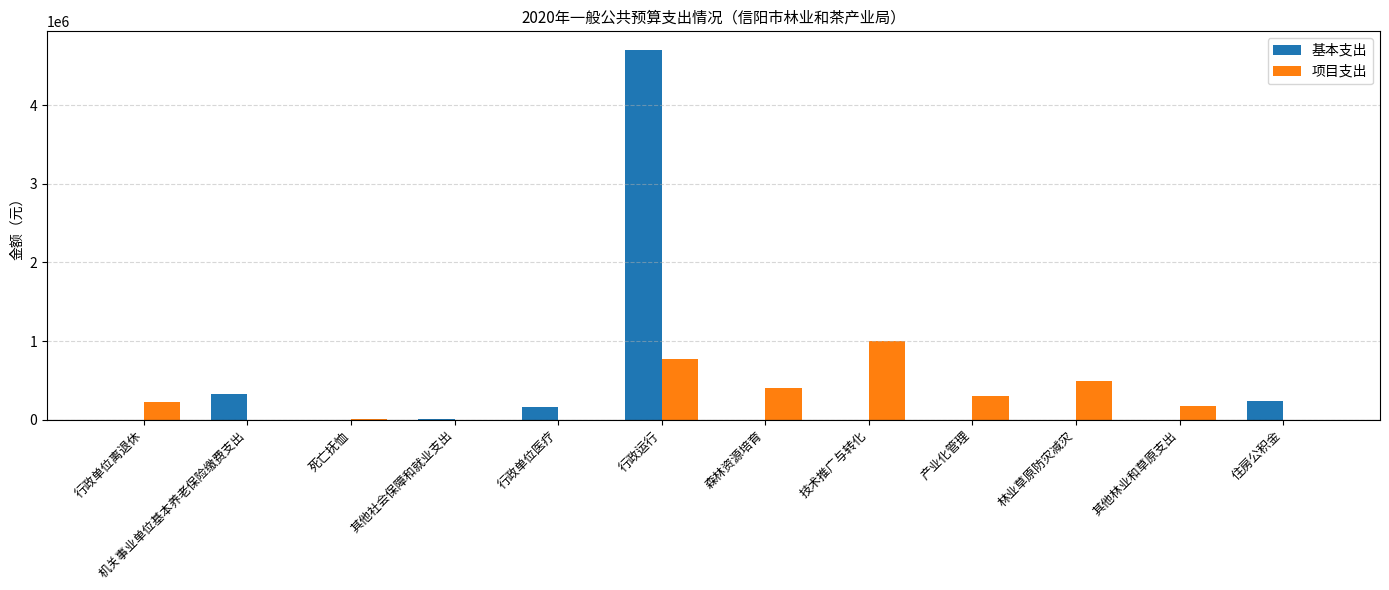

How many groups of bars are there?

12